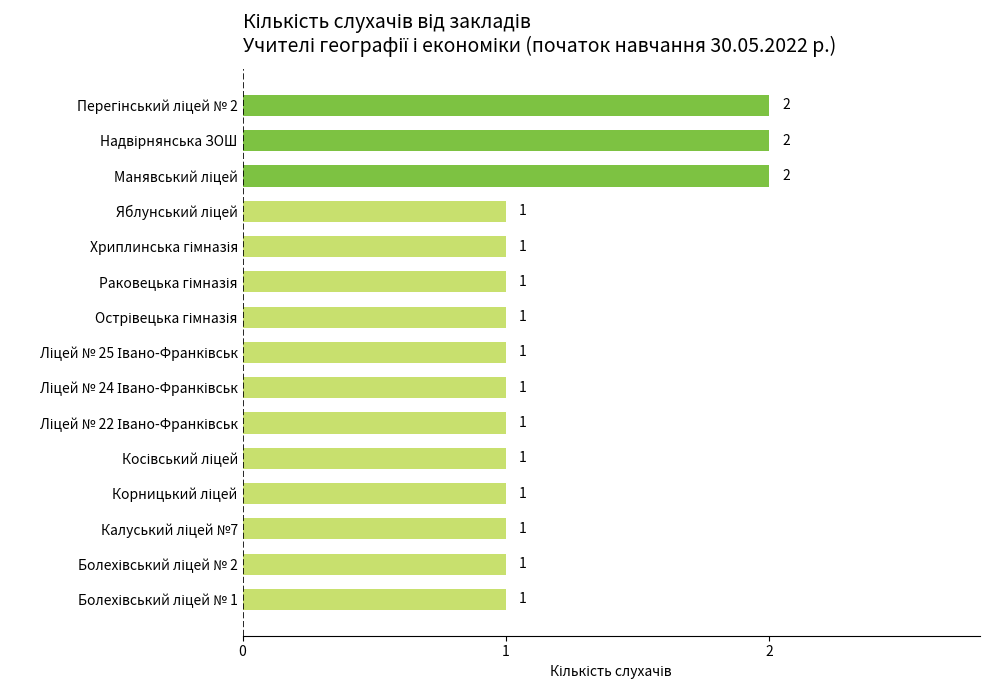

How many values are between 1 and 2?

15